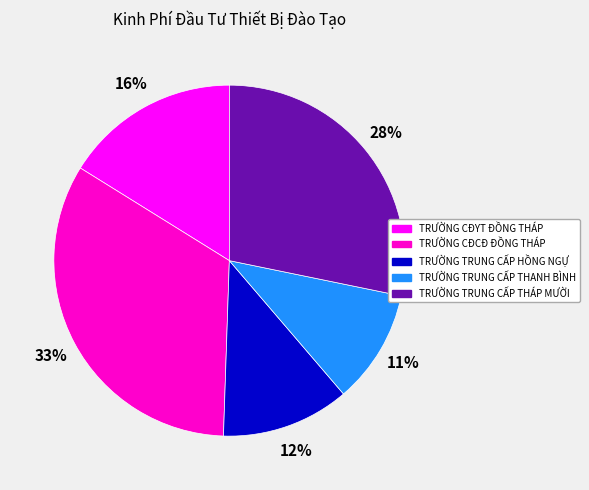

To the nearest percent, what is the combined percentage of TRƯỜNG CĐCĐ ĐỒNG THÁP and TRƯỜNG CĐYT ĐỒNG THÁP?

49%